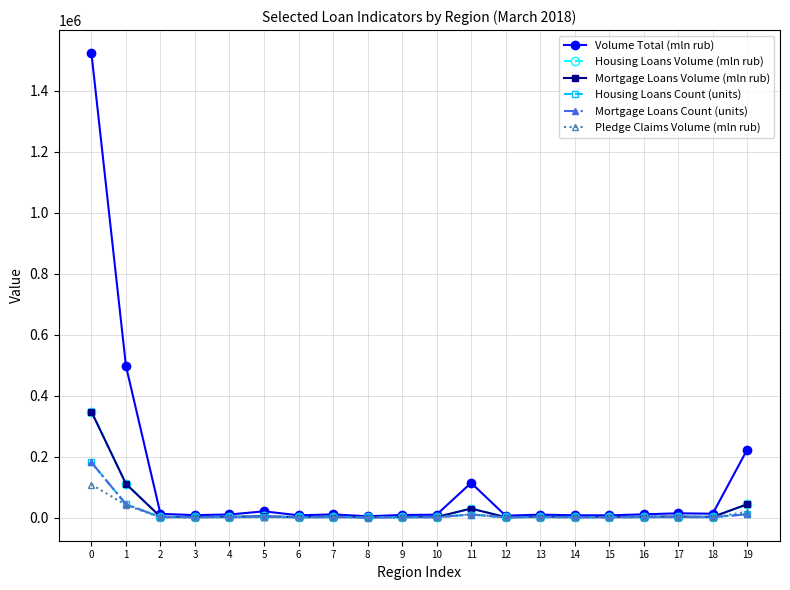

What value does the Housing Loans Volume (mln rub) series have at 3?

1929